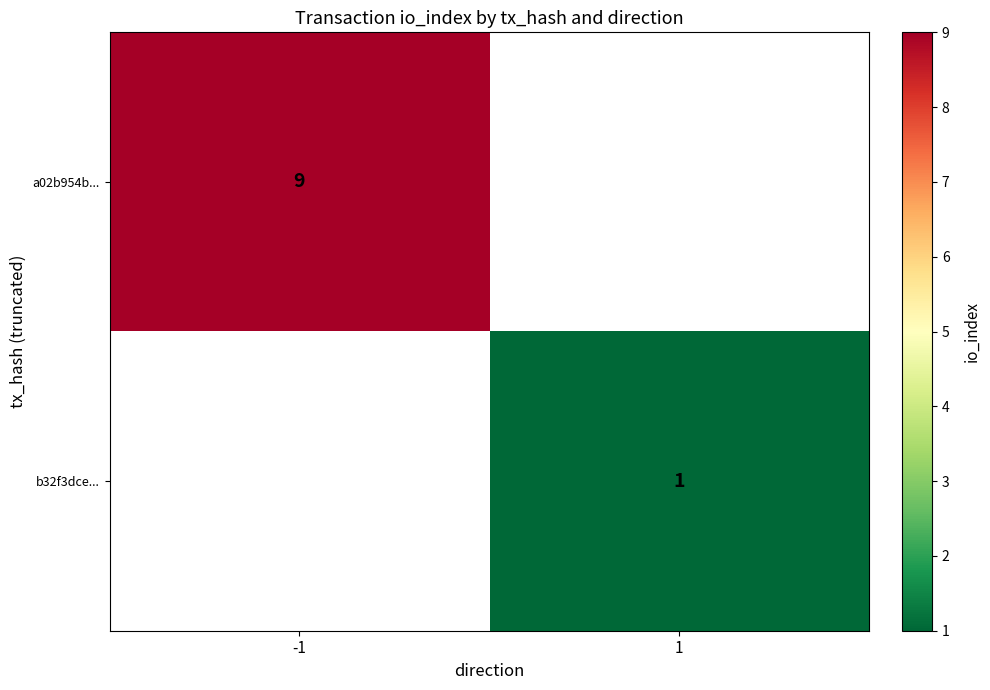

How many series are shown in this chart?

2